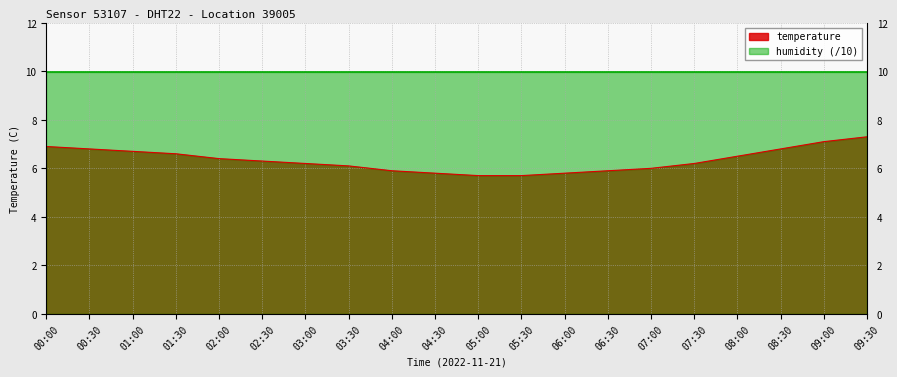

The chart shows a value of 6.2 at 07:30. True or false?

True